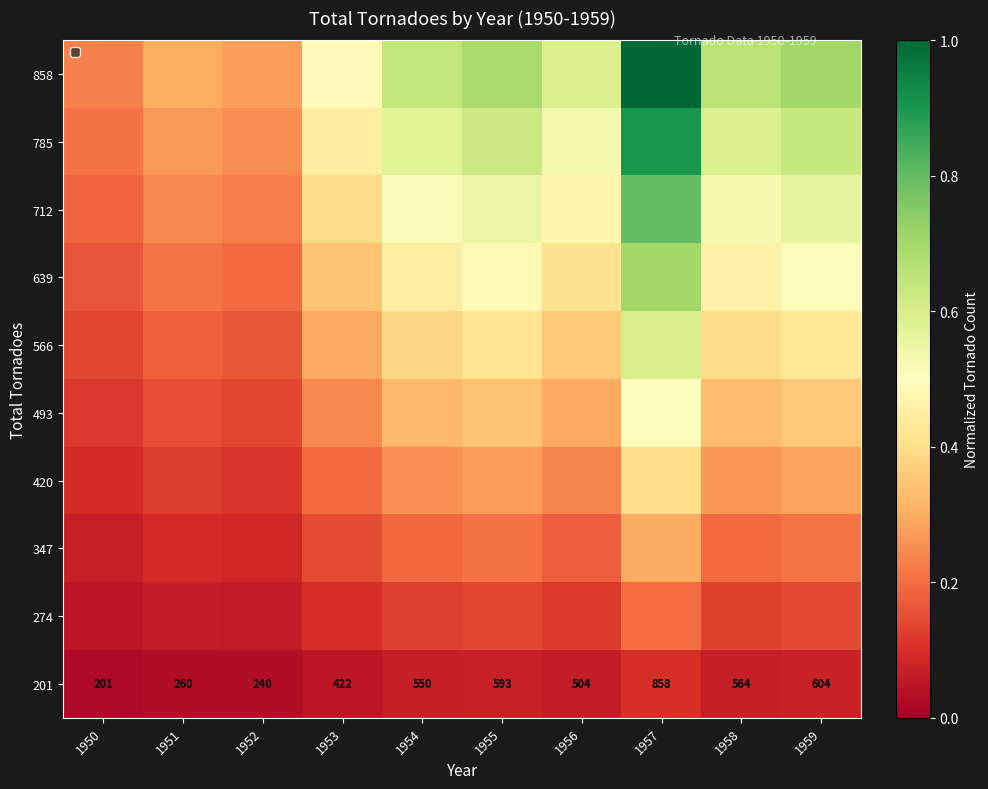

At which label is 858 closest to 0?

1950